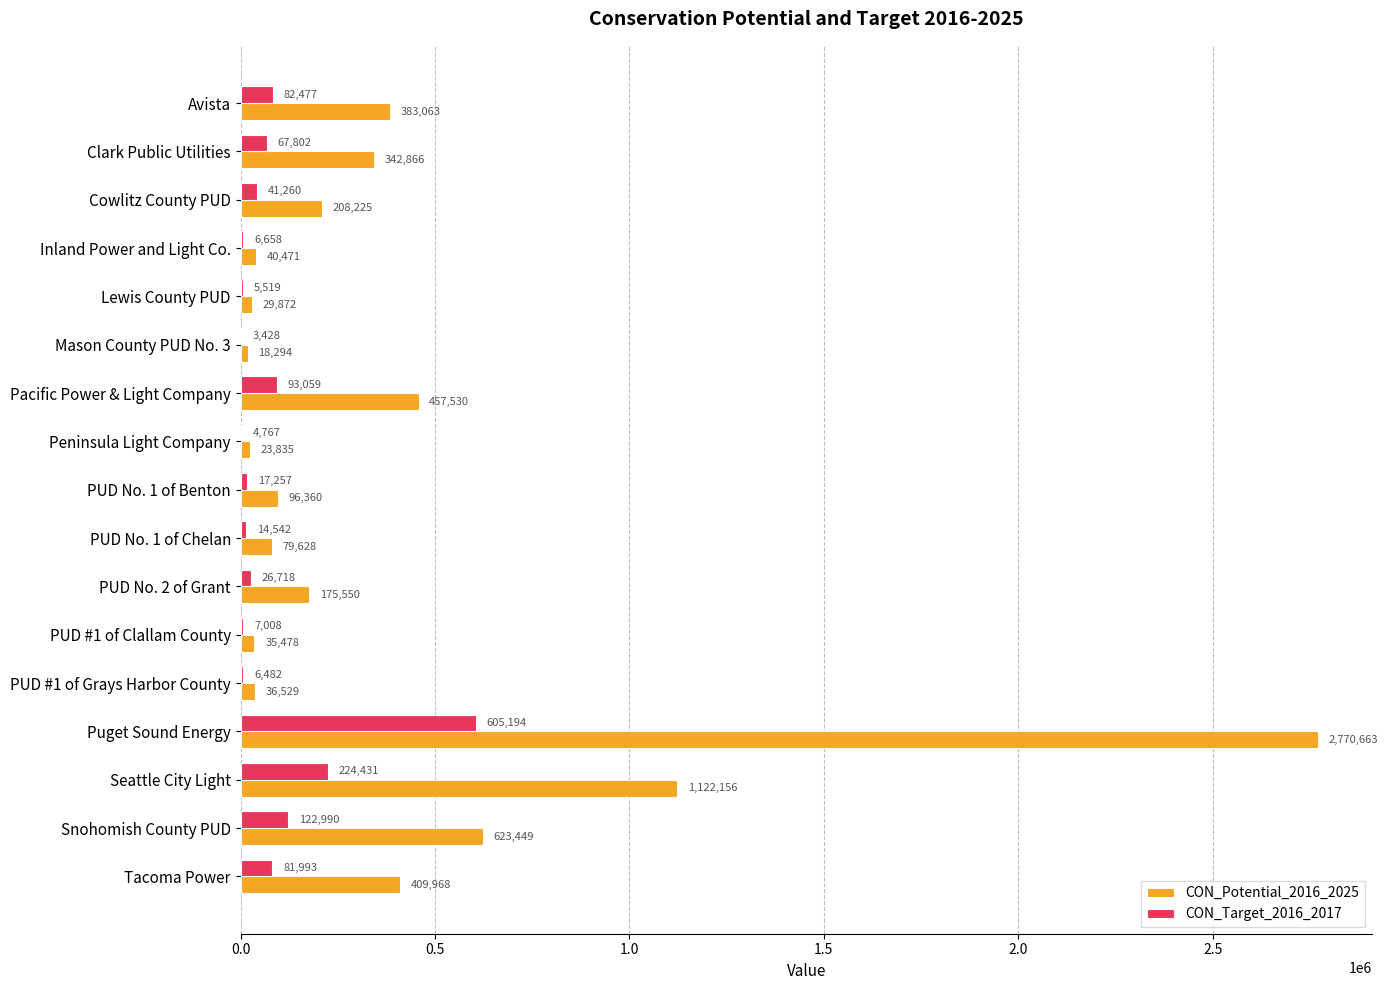

What are all the series names shown in the legend?

CON_Potential_2016_2025, CON_Target_2016_2017